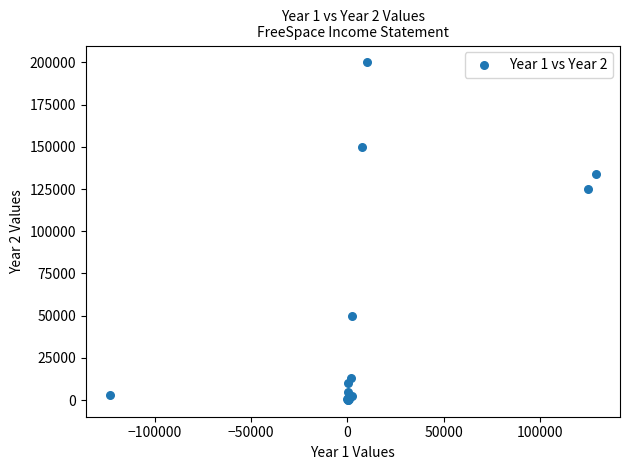

What Y value in the scatter plot is closest to 100050?

125000